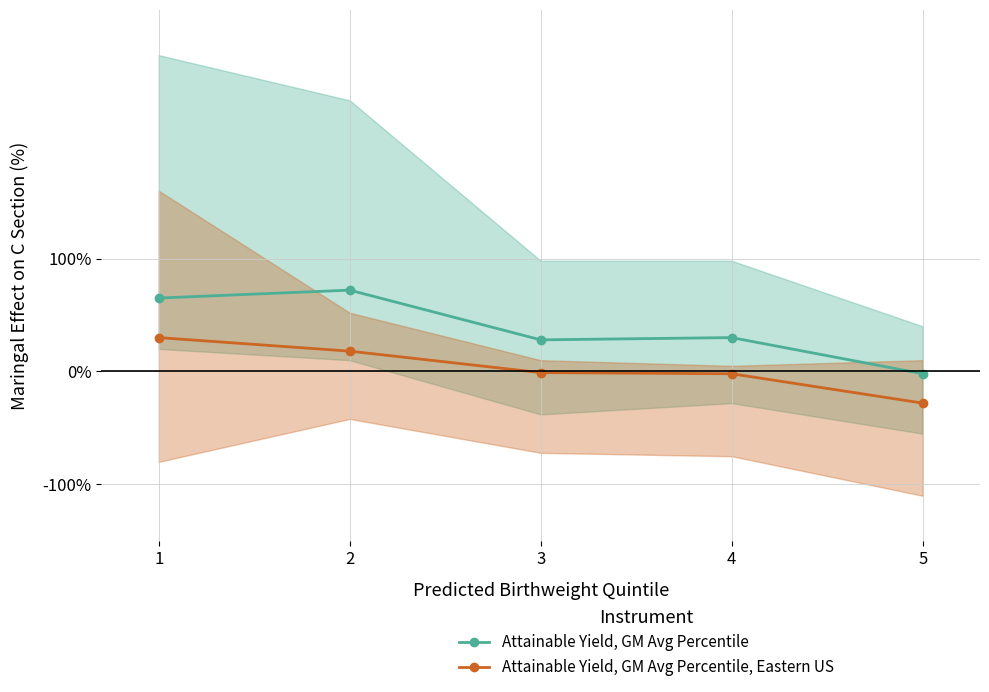

True or false: Attainable Yield, GM Avg Percentile has a value of 30 at 4.

True